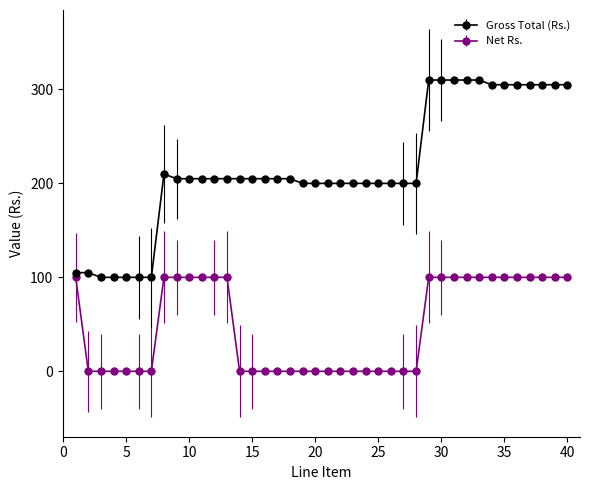

What is the difference between the second highest and second lowest values in the Gross Total (Rs.) series?

210